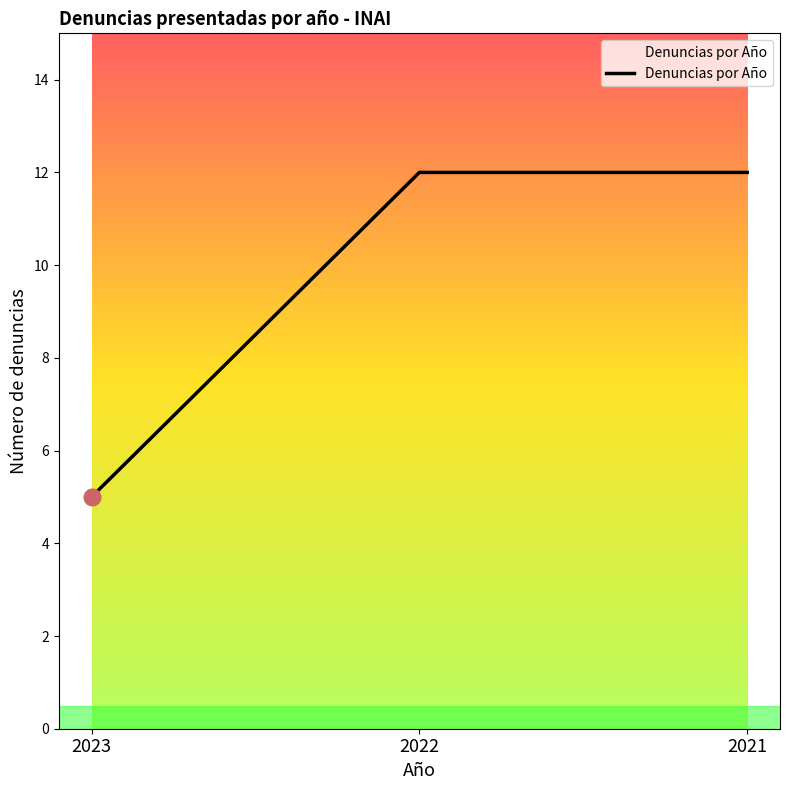

Reading left to right, extract all data points from this chart.

5	12	12